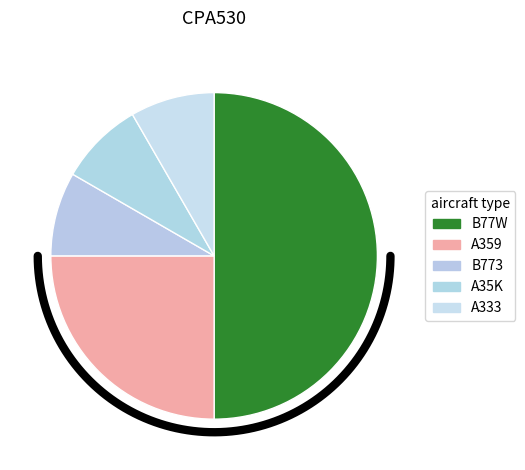

Rank the categories by value from highest to lowest.

B77W, A359, B773, A35K, A333